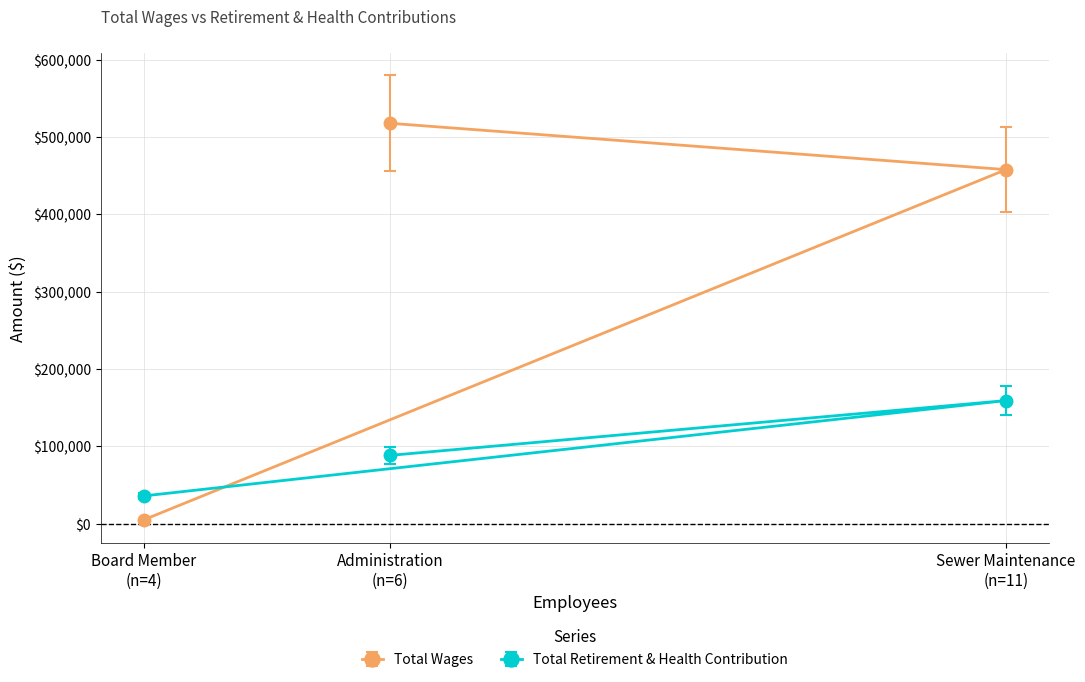

List the series in order of their overall mean, highest first.

Total Wages, Total Retirement & Health Contribution